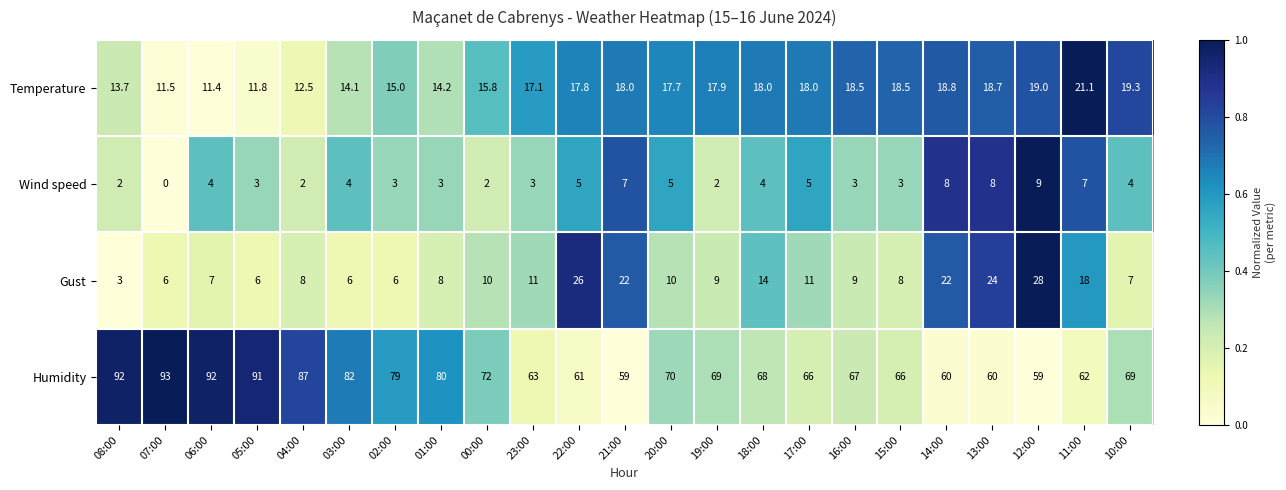

What is the difference between the highest and lowest values at 22:00?

56.0